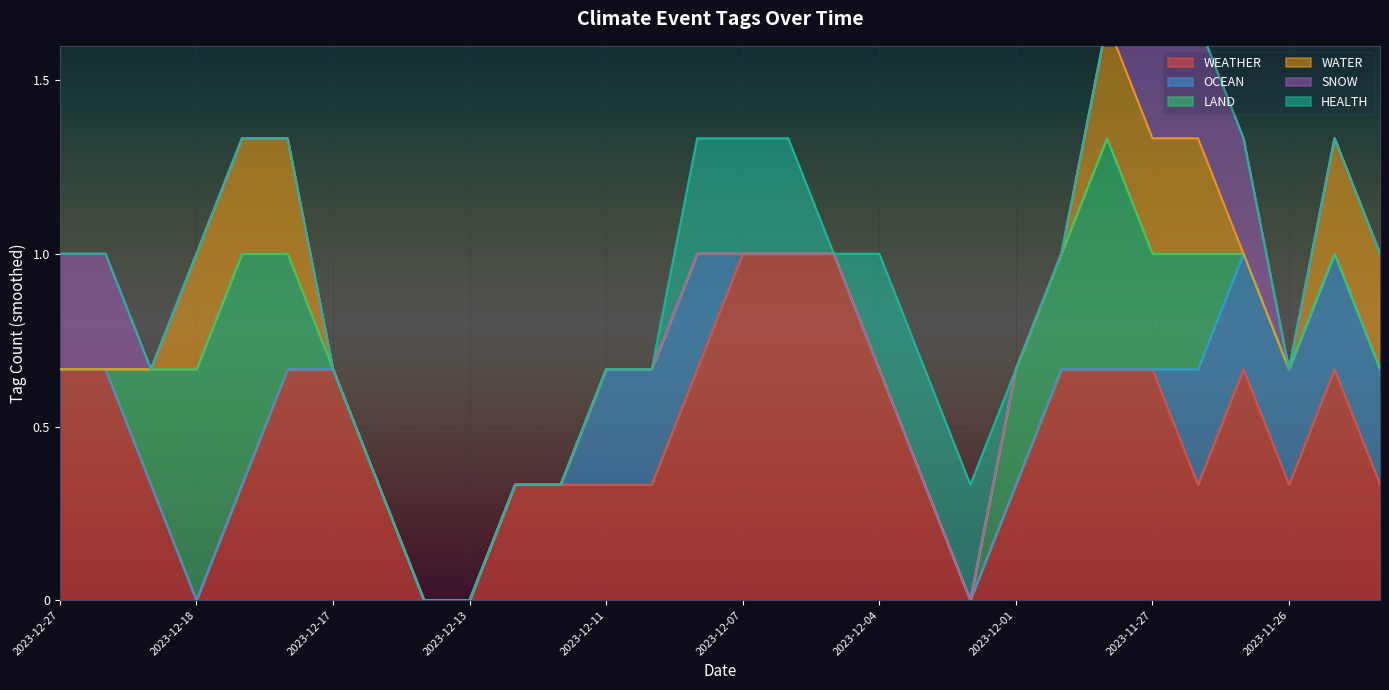

What is the label of the 2nd point from the right?

2023-11-25